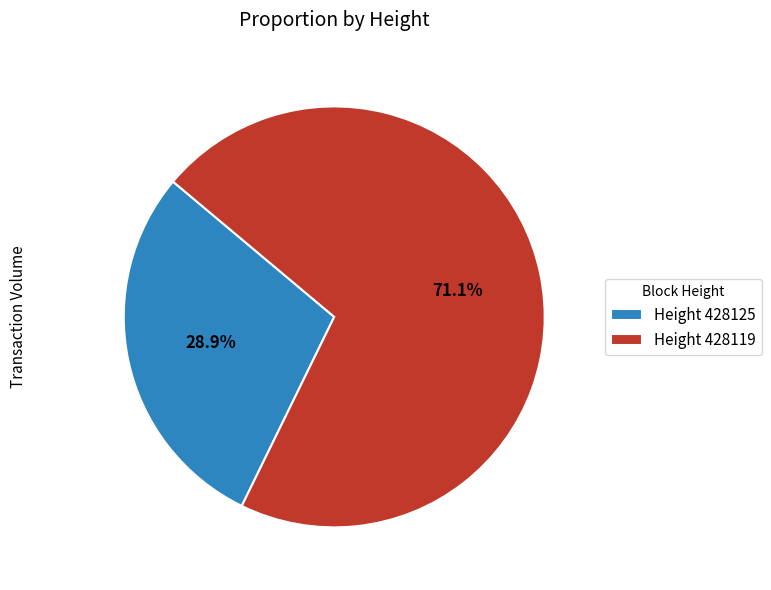

Rank the categories by value from highest to lowest.

Height 428119, Height 428125